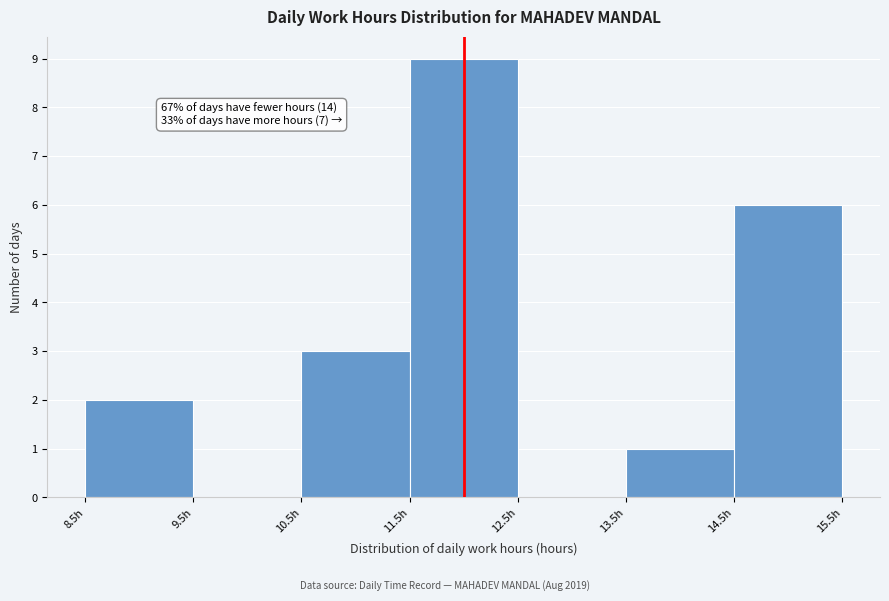

Over which range of the x-axis is the bar tallest?

11.5 to 12.5